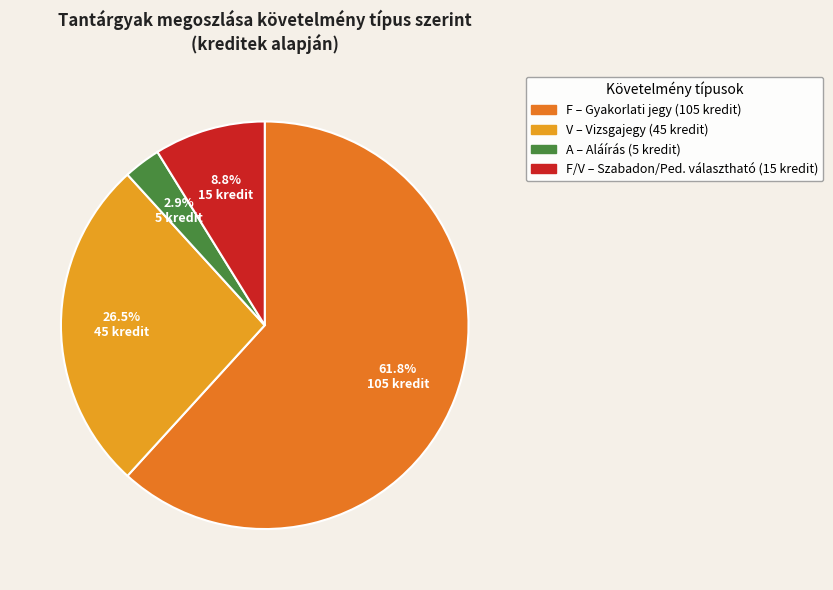

Does any single category account for the majority?

Yes